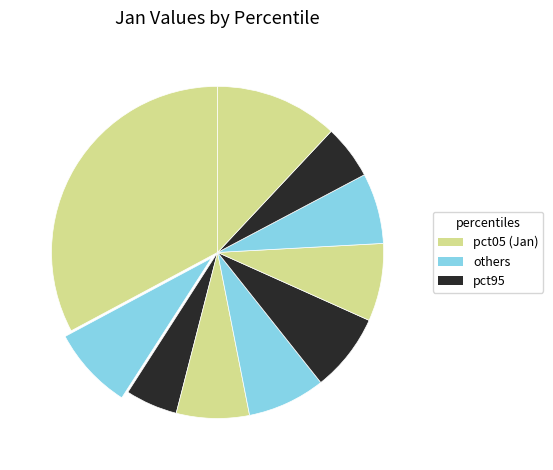

How many segments does this pie chart have?

10